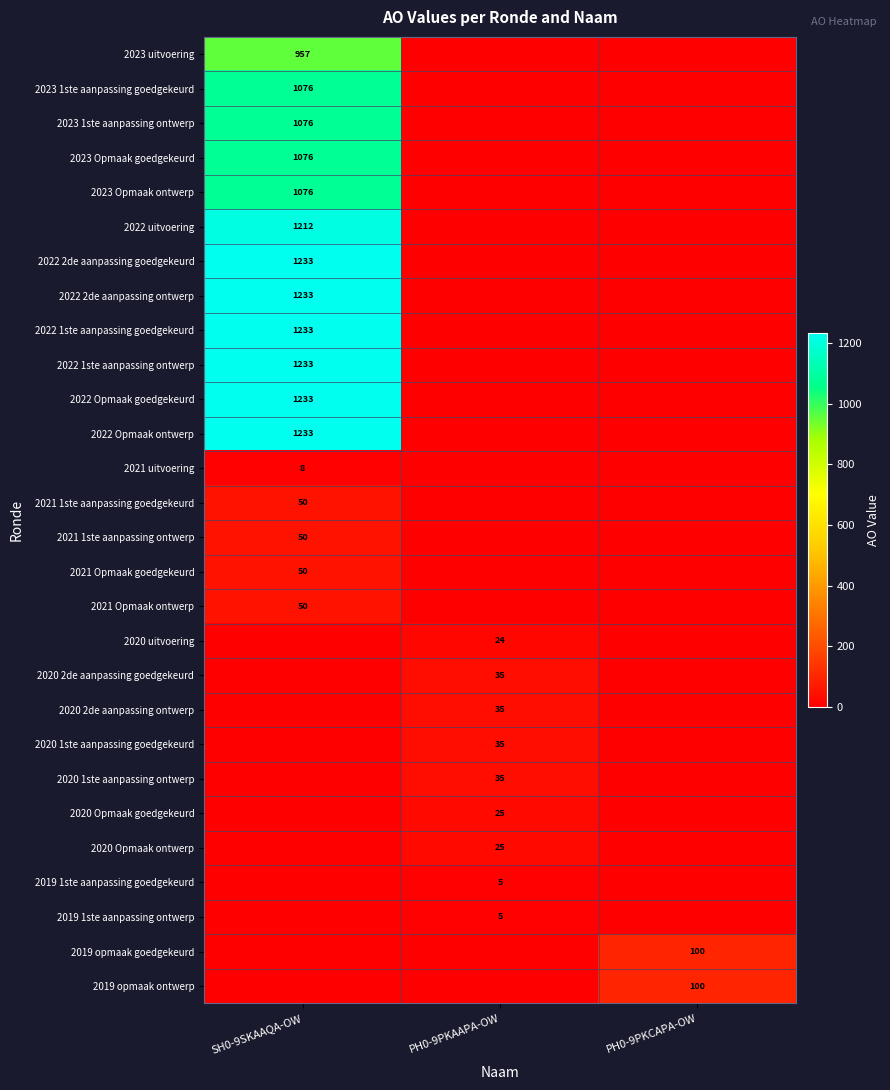

Is it true that 2019 opmaak ontwerp equals 100 at PH0-9PKCAPA-OW?

True